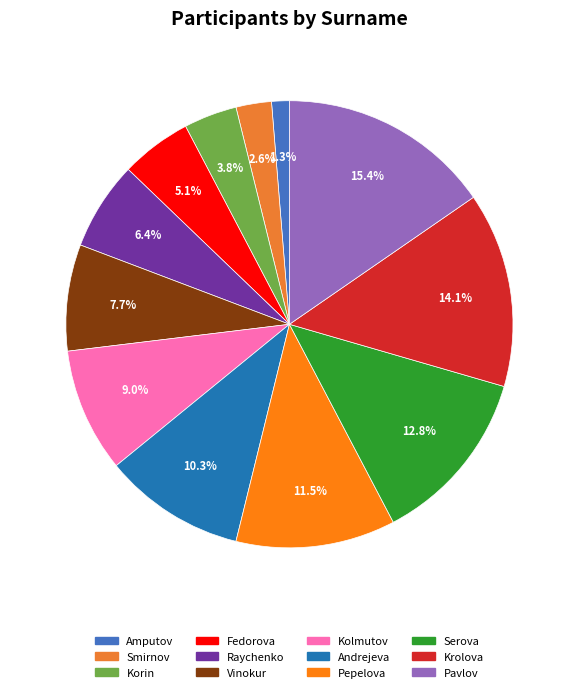

Is there a majority slice in this chart?

No